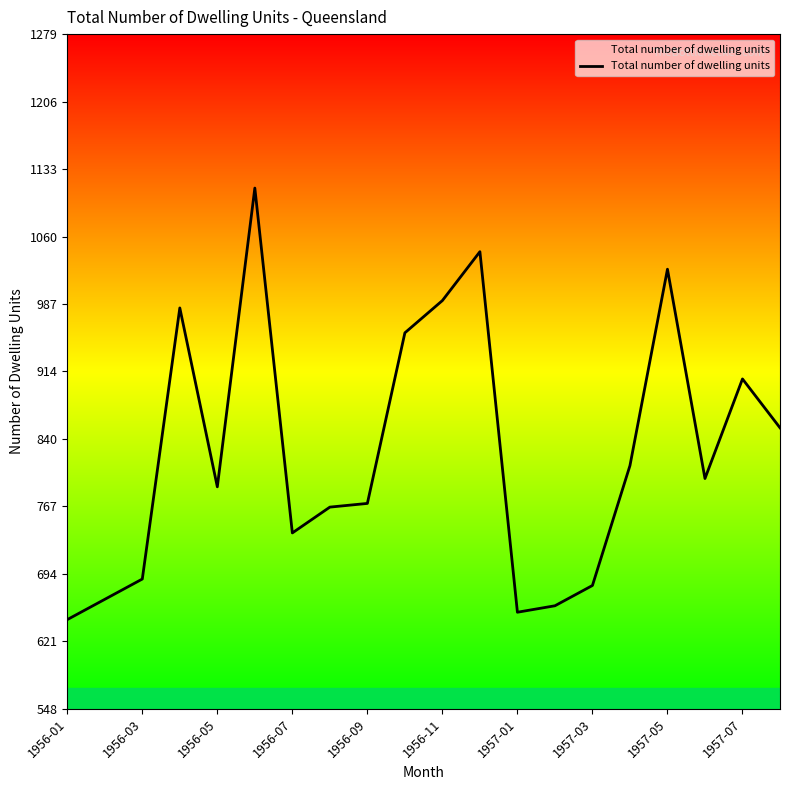

What is the smallest value displayed?

645